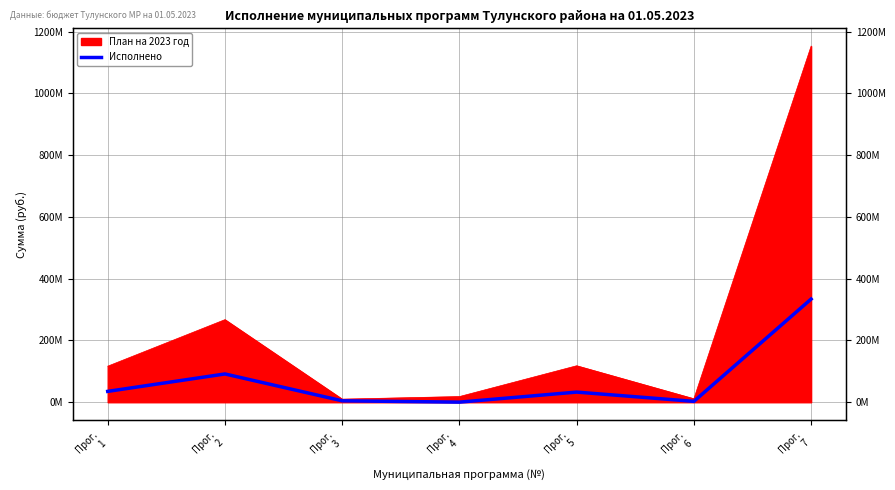

What is the change in value from Прог.
4 to Прог.
5?

+32528608.3